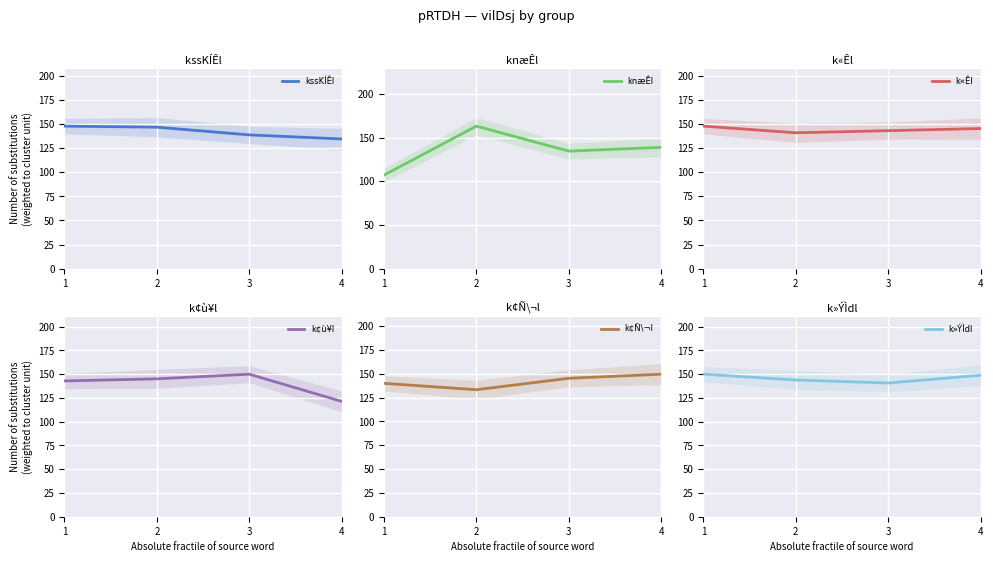

At which category is the sum across all series the highest?

2